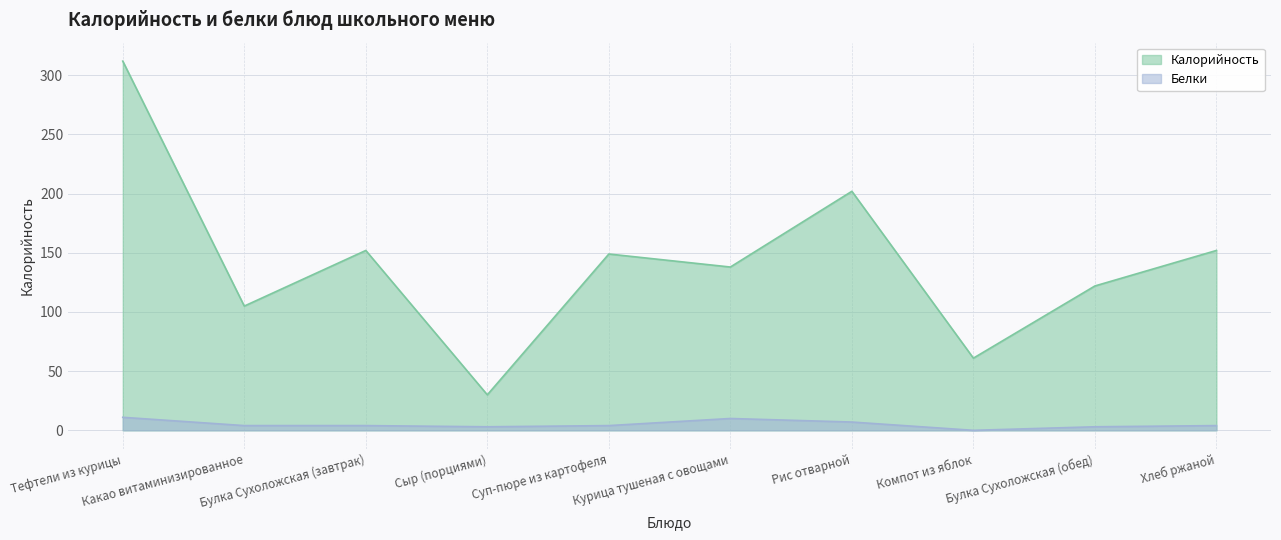

What value does the Белки series have at Курица тушеная с овощами?

10